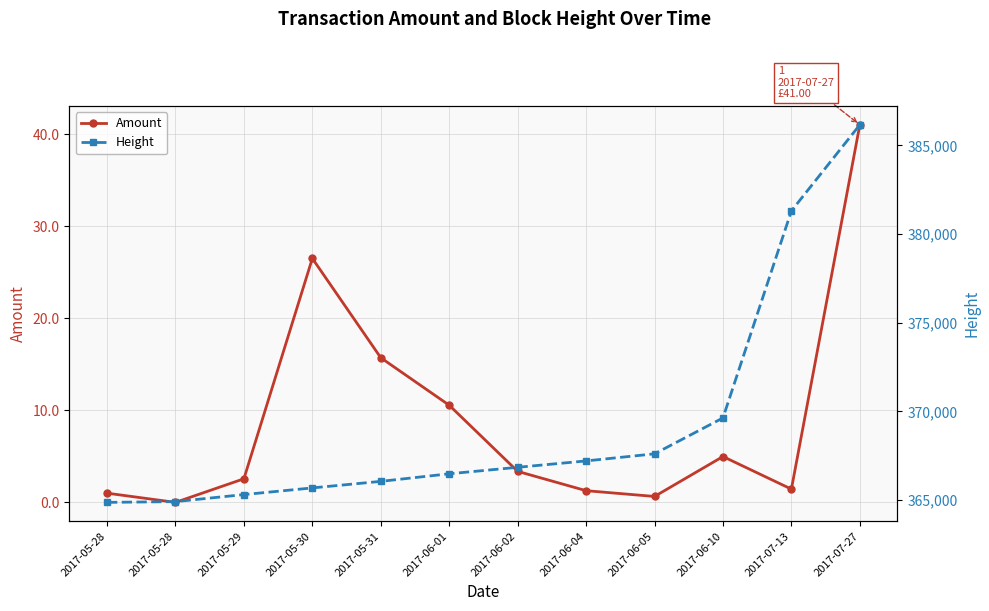

True or false: Height has more than 1 points higher than both neighbors.

False